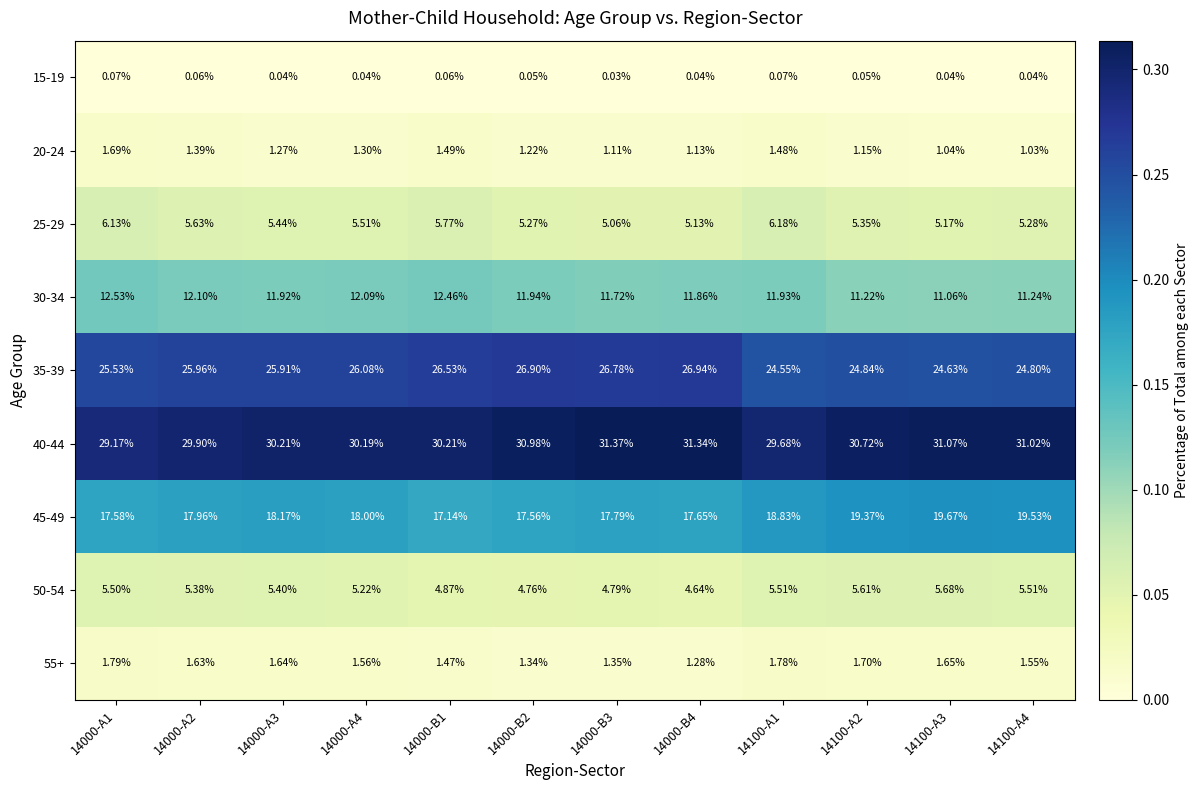

Is the value of 30-34 at 14100-A1 greater than the value of 40-44 at 14000-B1?

No